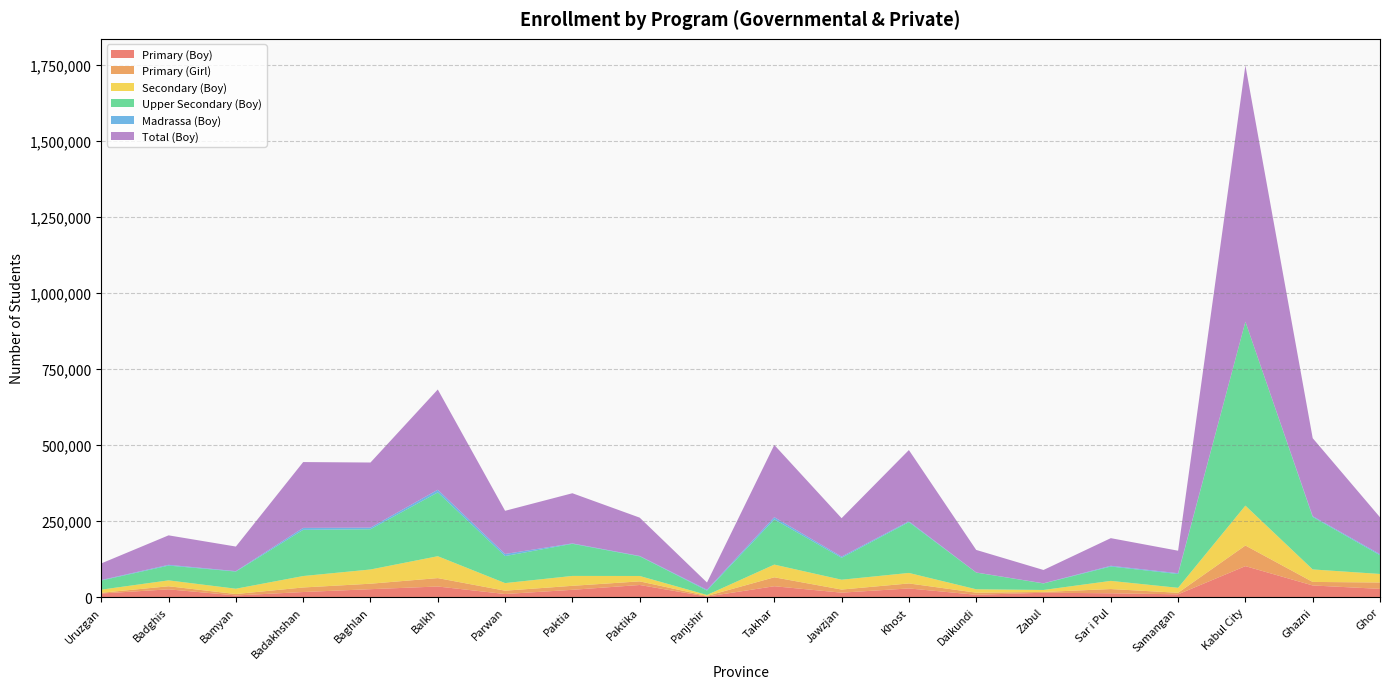

Reading left to right, transcribe all the data shown in this chart.

Primary (Boy): Uruzgan=11639	Badghis=25322	Bamyan=5209	Badakhshan=16489	Baghlan=25861	Balkh=34638	Parwan=9959	Paktia=23783	Paktika=39618	Panjshir=1579	Takhar=35526	Jawzjan=14405	Khost=28292	Daikundi=7463	Zabul=14162	Sar i Pul=12365	Samangan=8962	Kabul City=101607	Ghazni=38085	Ghor=26841
Primary (Girl): Uruzgan=2434	Badghis=10118	Bamyan=4707	Badakhshan=14985	Baghlan=17973	Balkh=27623	Parwan=10942	Paktia=13144	Paktika=11923	Panjshir=2099	Takhar=29380	Jawzjan=10232	Khost=16423	Daikundi=6955	Zabul=2549	Sar i Pul=13934	Samangan=5081	Kabul City=67796	Ghazni=11603	Ghor=20990
Secondary (Boy): Uruzgan=10239	Badghis=19390	Bamyan=17439	Badakhshan=37593	Baghlan=46729	Balkh=71953	Parwan=24945	Paktia=32487	Paktika=17693	Panjshir=3098	Takhar=41746	Jawzjan=32311	Khost=34500	Daikundi=11135	Zabul=6542	Sar i Pul=26816	Samangan=16282	Kabul City=131097	Ghazni=41052	Ghor=28046
Upper Secondary (Boy): Uruzgan=30029	Badghis=48583	Bamyan=56503	Badakhshan=151919	Baghlan=132285	Balkh=209781	Parwan=88836	Paktia=105584	Paktika=64669	Panjshir=14628	Takhar=148655	Jawzjan=72126	Khost=167065	Daikundi=54845	Zabul=21389	Sar i Pul=47230	Samangan=45374	Kabul City=604574	Ghazni=172611	Ghor=61568
Madrassa (Boy): Uruzgan=1550	Badghis=2490	Bamyan=1312	Badakhshan=6342	Baghlan=5310	Balkh=8673	Parwan=6857	Paktia=1353	Paktika=1204	Panjshir=2600	Takhar=7288	Jawzjan=3903	Khost=2708	Daikundi=400	Zabul=533	Sar i Pul=2426	Samangan=2603	Kabul City=78	Ghazni=2513	Ghor=3387
Total (Boy): Uruzgan=54626	Badghis=96899	Bamyan=80800	Badakhshan=216372	Baghlan=214065	Balkh=329581	Parwan=141963	Paktia=164862	Paktika=125934	Panjshir=23781	Takhar=237378	Jawzjan=126243	Khost=234213	Daikundi=74123	Zabul=43794	Sar i Pul=90803	Samangan=74003	Kabul City=842359	Ghazni=256386	Ghor=121396